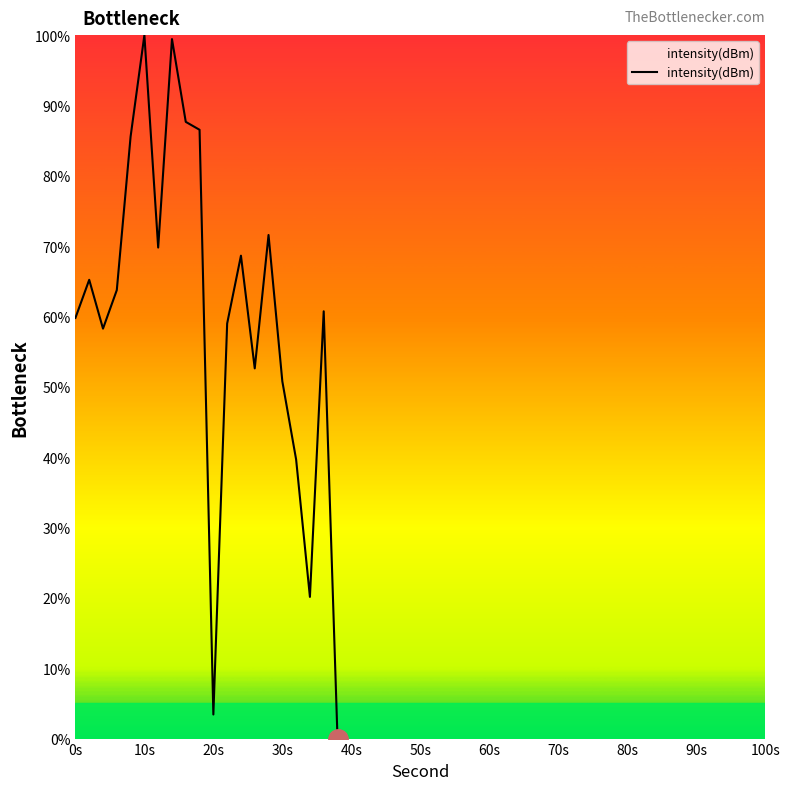

Does the chart have visible grid lines?

No